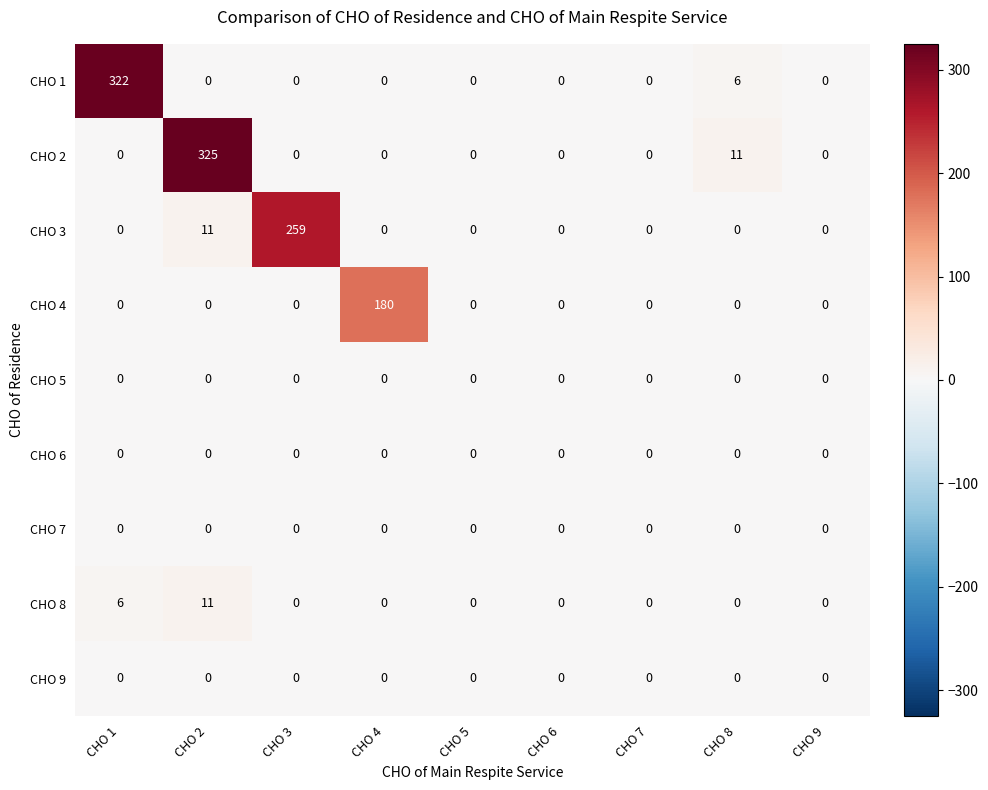

Which series has the largest total across all categories?

CHO 2